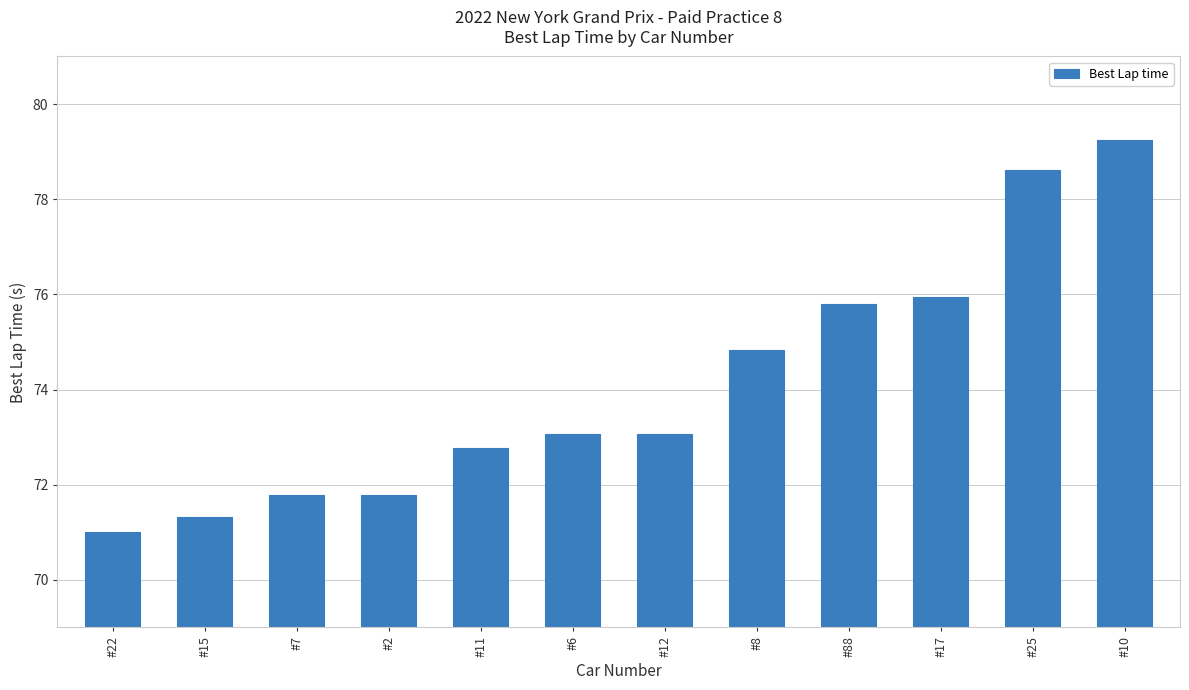

What is the change in value from #2 to #8?

+3.1